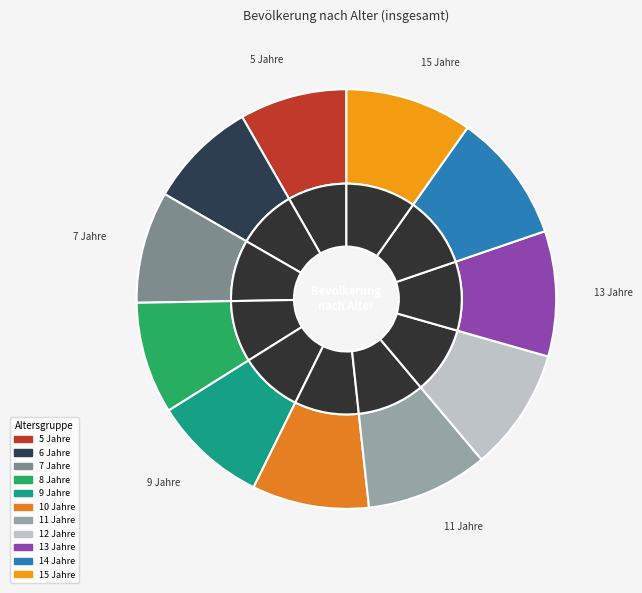

Which slice is the largest?

14 Jahre